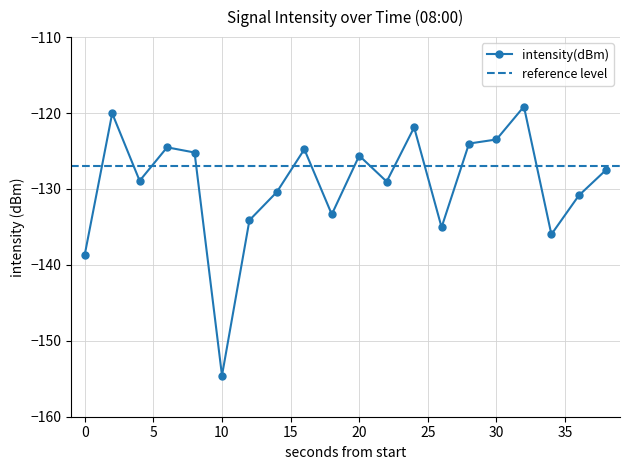

List the labels in order of value, smallest first.

10, 0, 34, 26, 12, 18, 36, 14, 22, 4, 38, 20, 8, 16, 6, 28, 30, 24, 2, 32